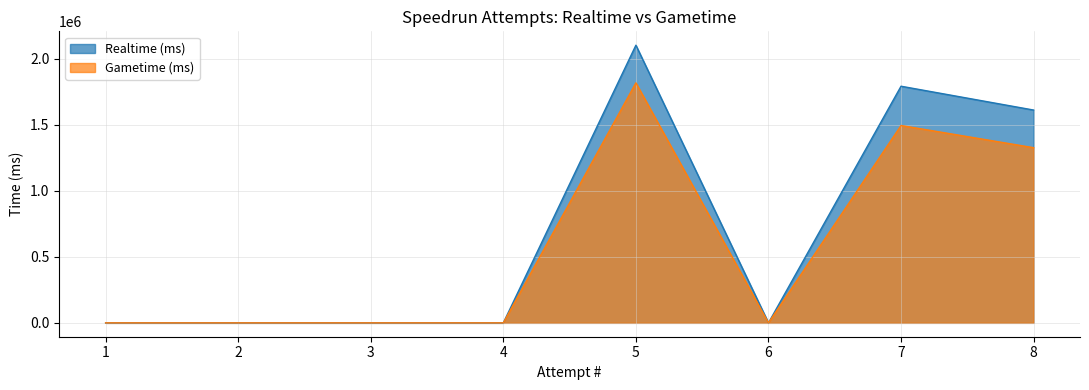

Which series changed the most between 5 and 3?

Realtime (ms)